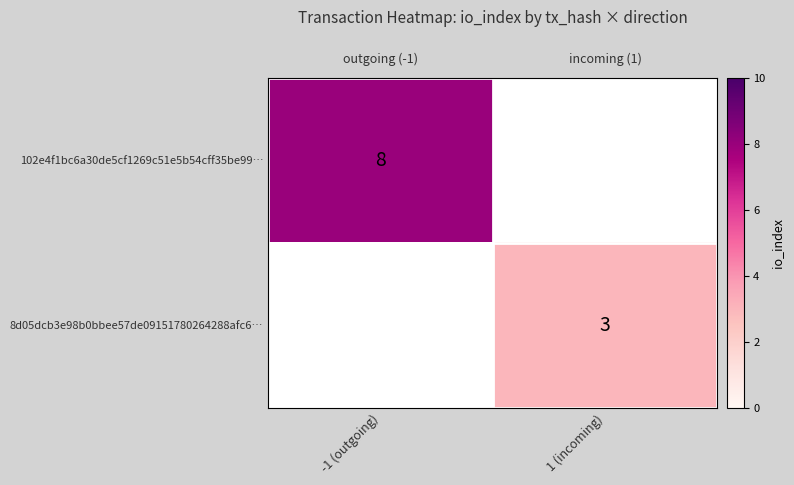

Which series has the largest range (max minus min)?

row_0